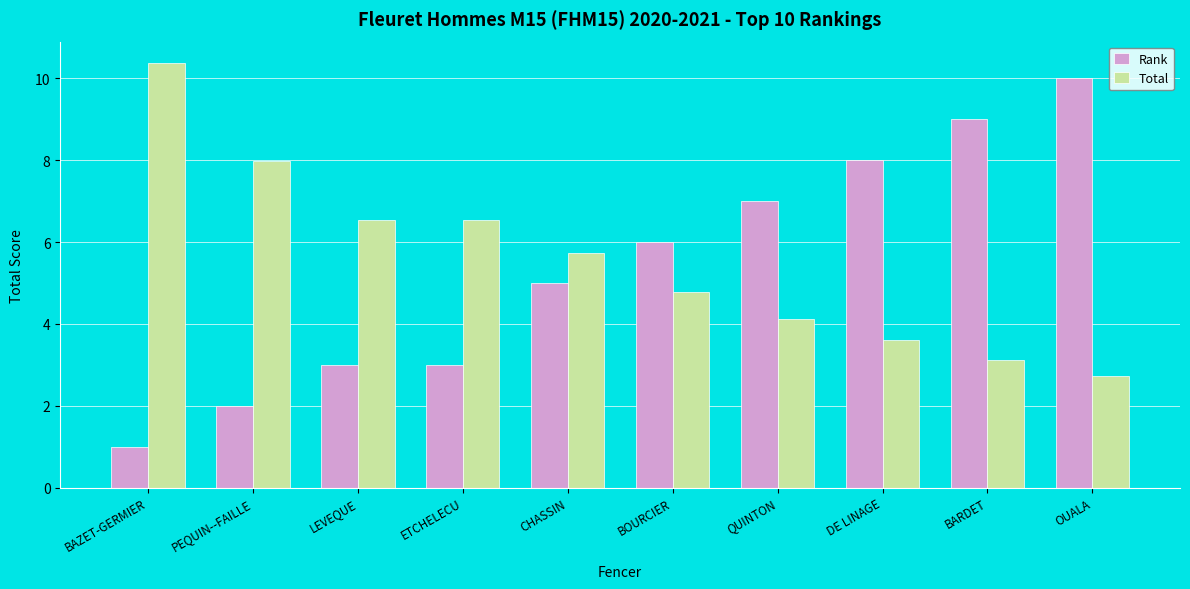

At how many categories does at least one series exceed 4?

10